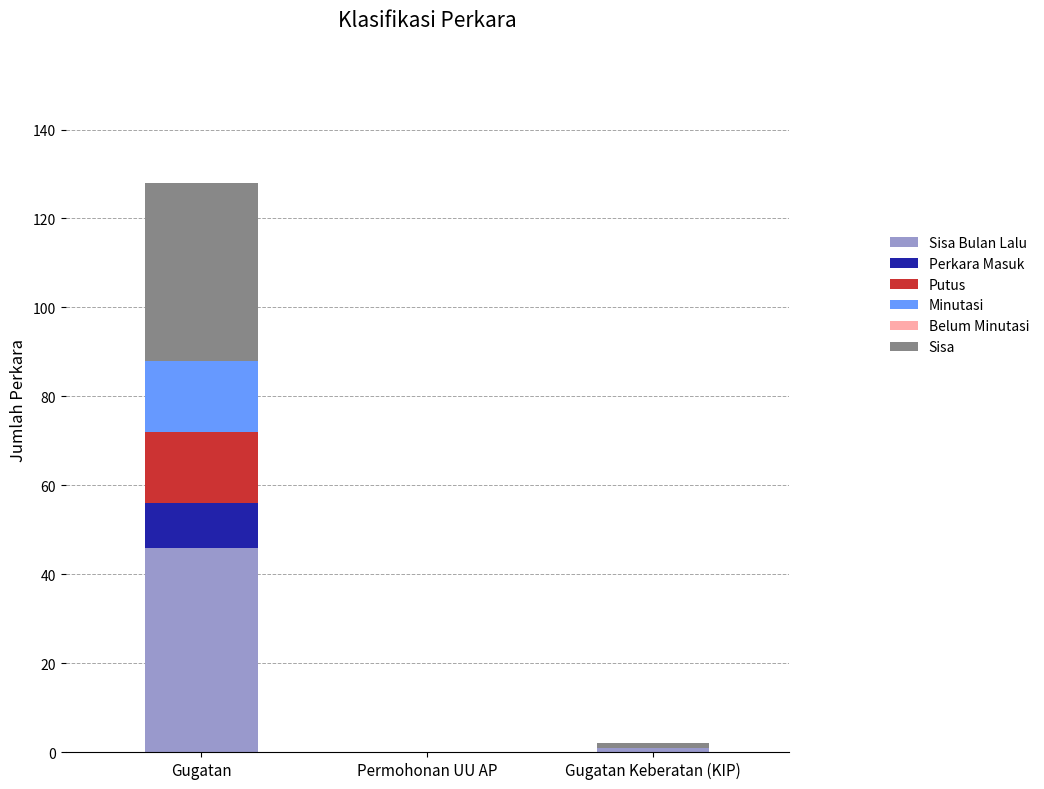

At which category is the sum across all series the highest?

Gugatan